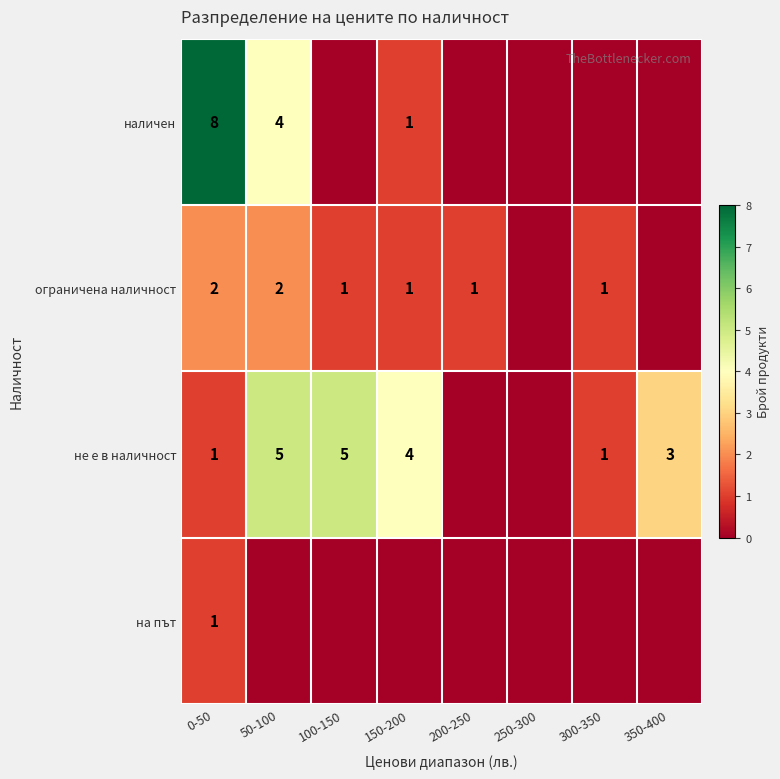

Is it true that ограничена наличност equals 1 at 150-200?

True